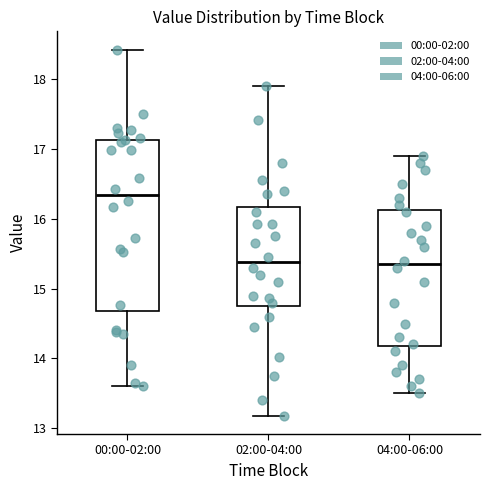

Where does the median line of the box for 00:00-02:00 sit on the y-axis? The values are not printed on the chart, so give them approximately, as read against the axis.

16.3